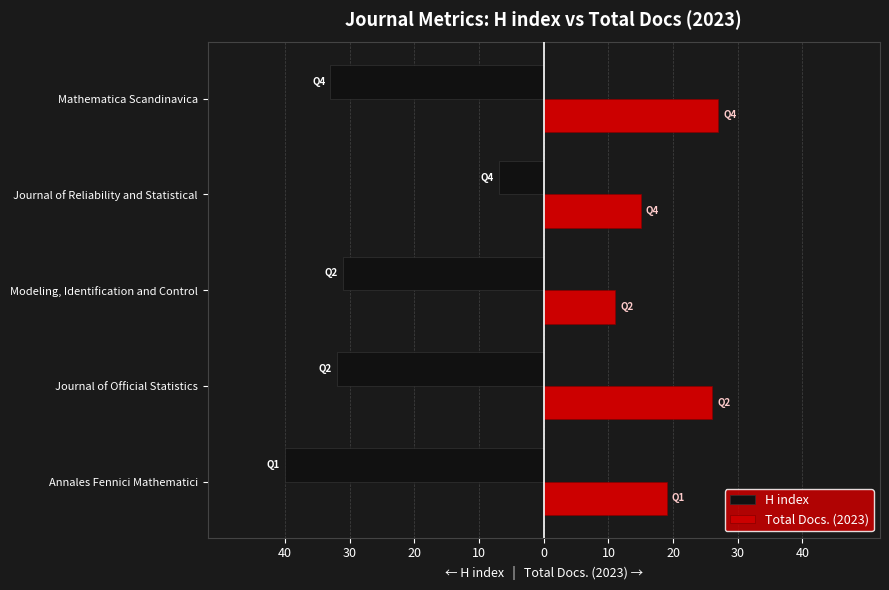

Reading left to right, extract all data points from this chart.

H index: -40	-32	-31	-7	-33
Total Docs. (2023): 19	26	11	15	27